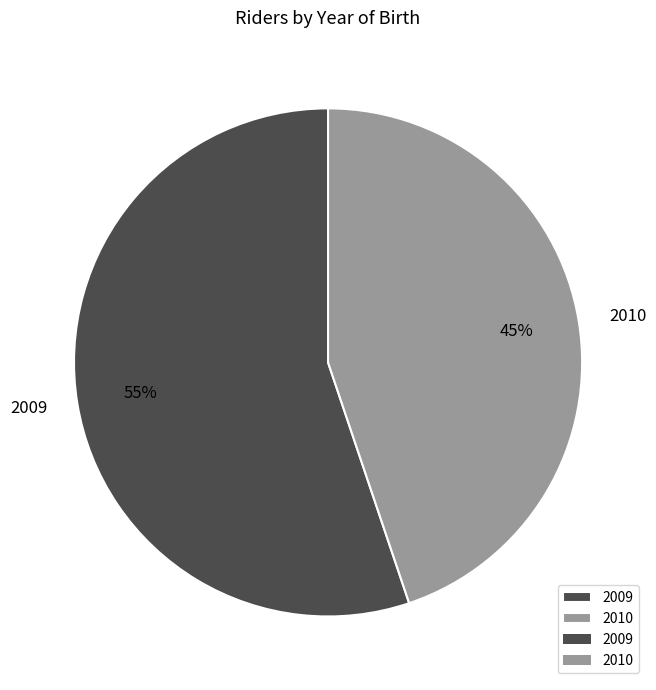

Count the number of slices in the pie.

2